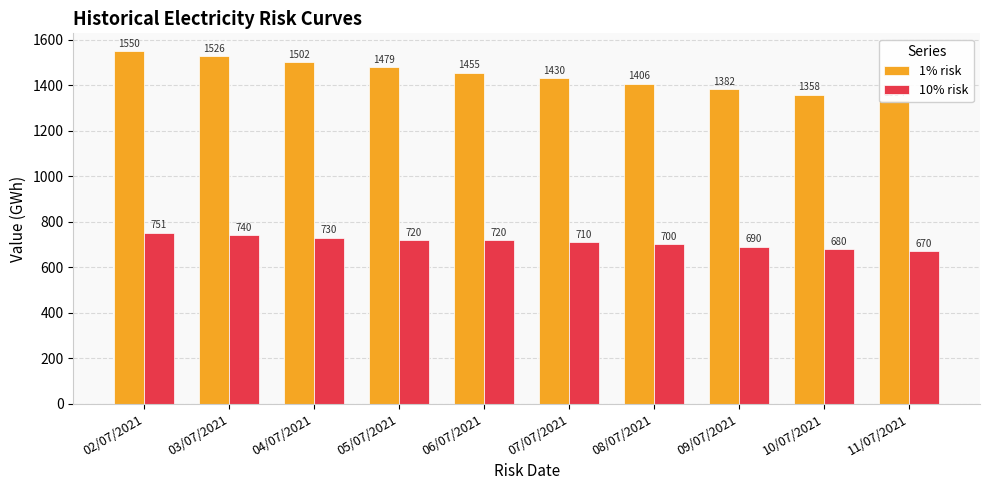

List the series in order of their overall mean, highest first.

1% risk, 10% risk